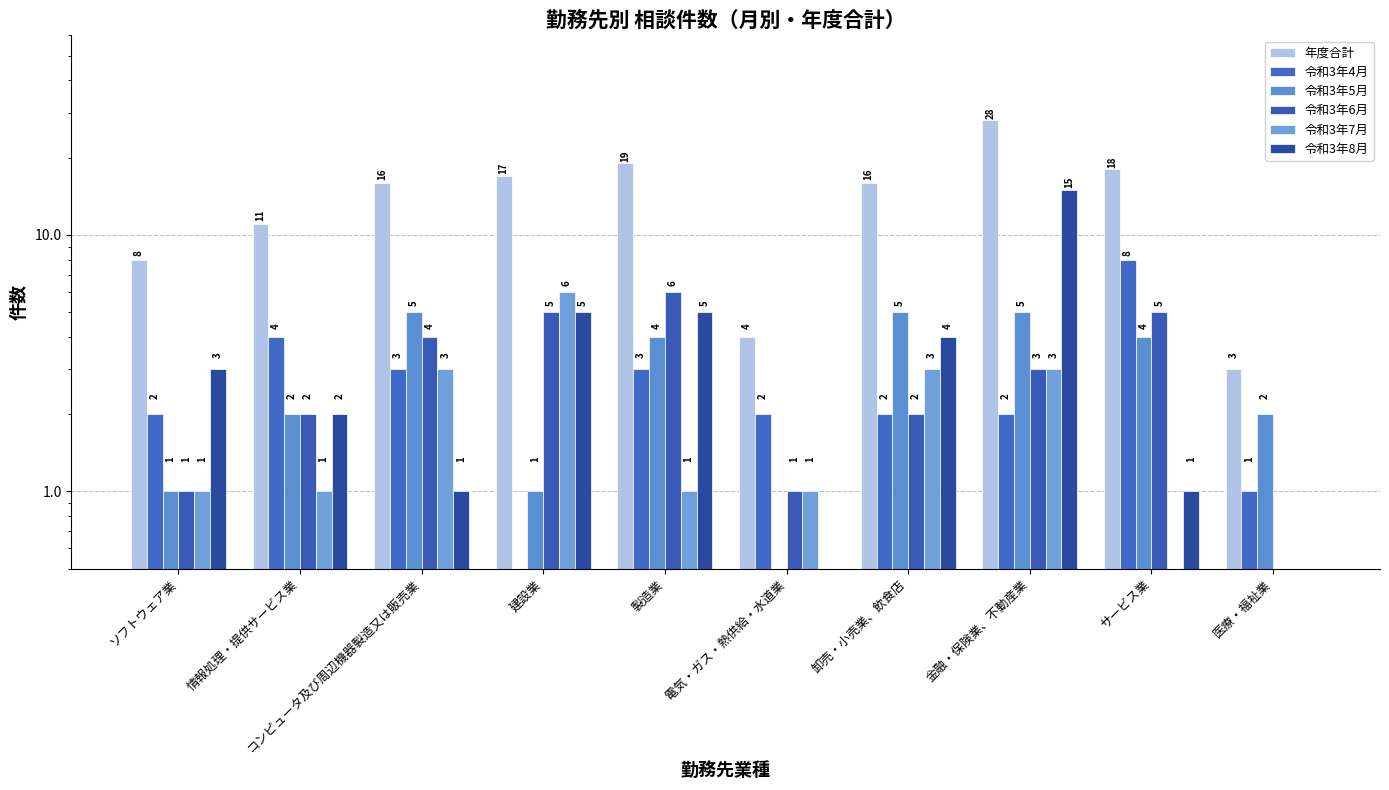

At how many categories does at least one series exceed 19?

1